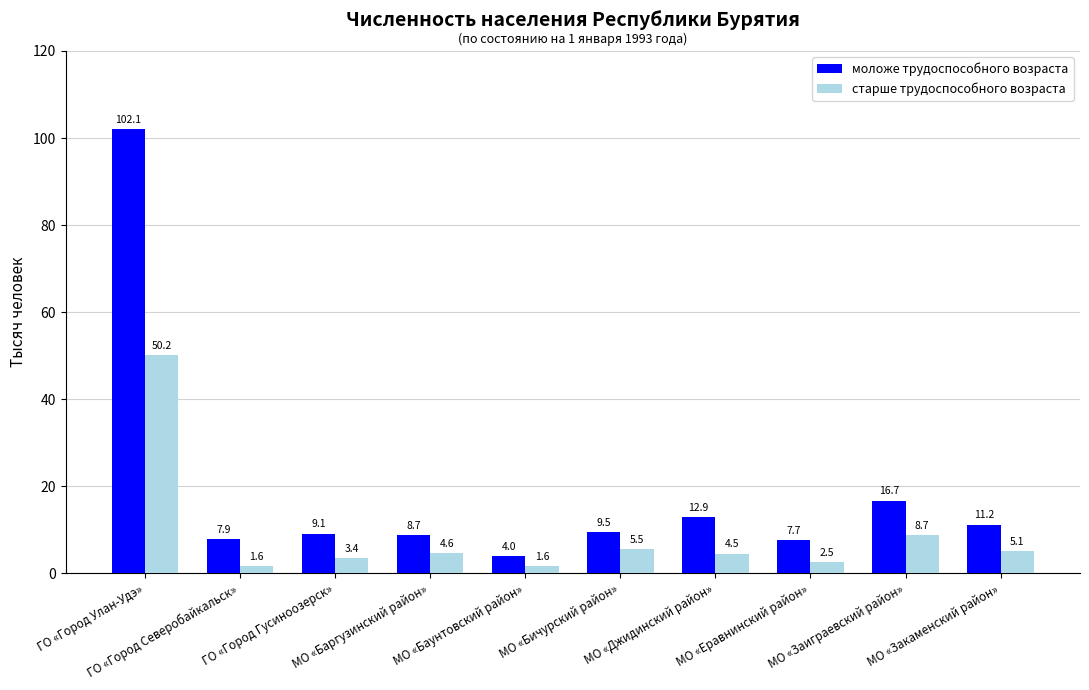

What is the difference between the maximum and minimum values in the моложе трудоспособного возраста series?

98.1